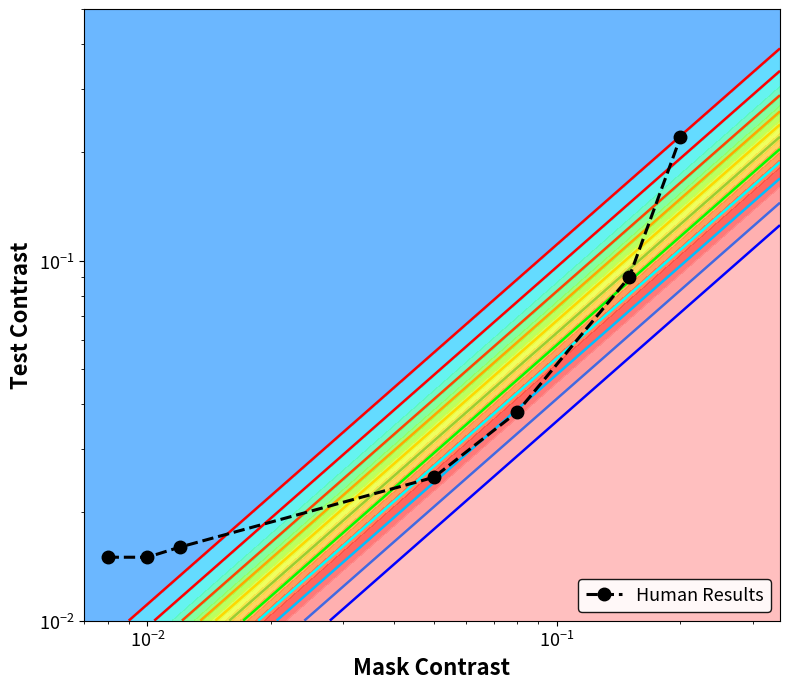

How many data points does each series have?

7